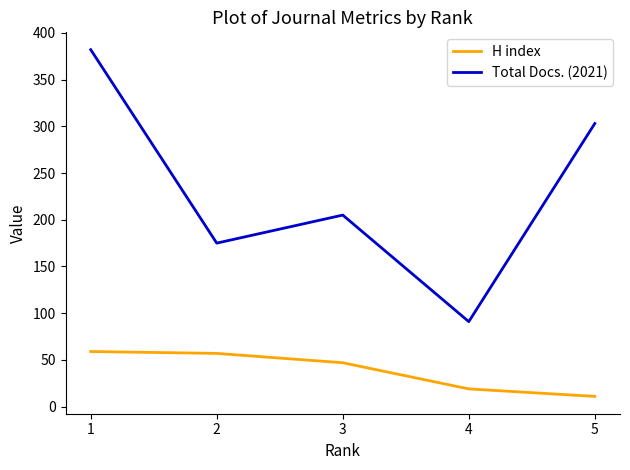

What is the difference between the highest and lowest values at 3?

158